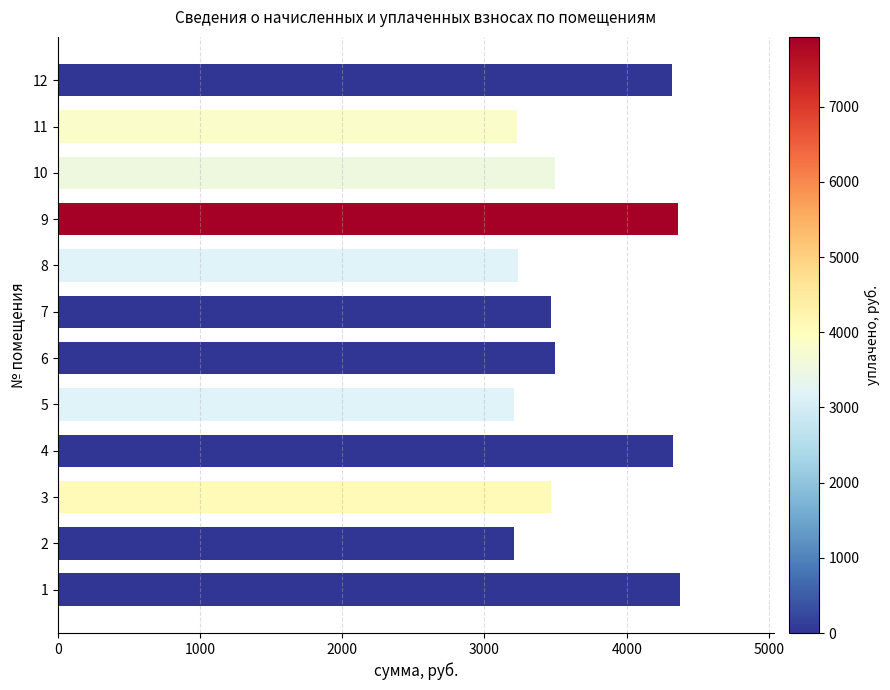

What is the minimum value shown in the chart?

3207.7